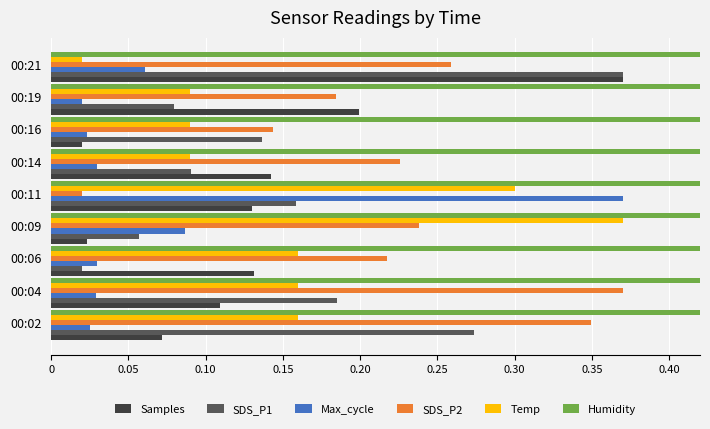

What is the difference between the highest and lowest values at 0.35?

0.2